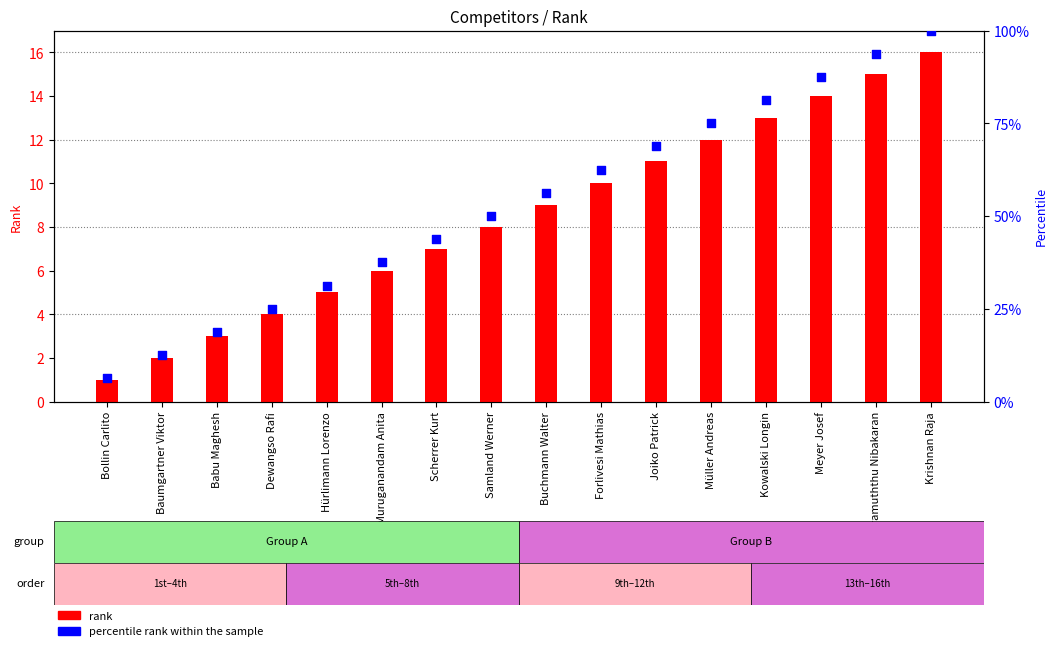

What is the total value across all series at Kowalski Longin?

94.2